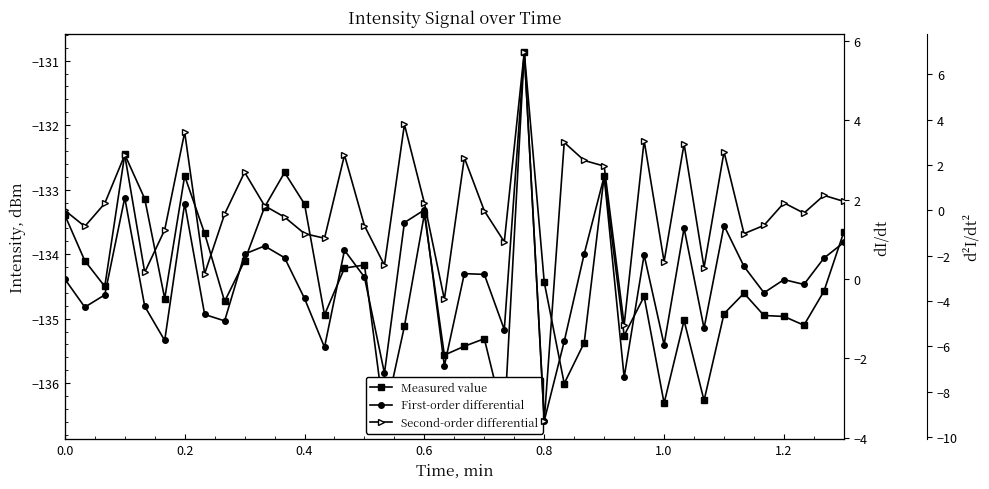

What is the average value of the Measured value series?

-134.4